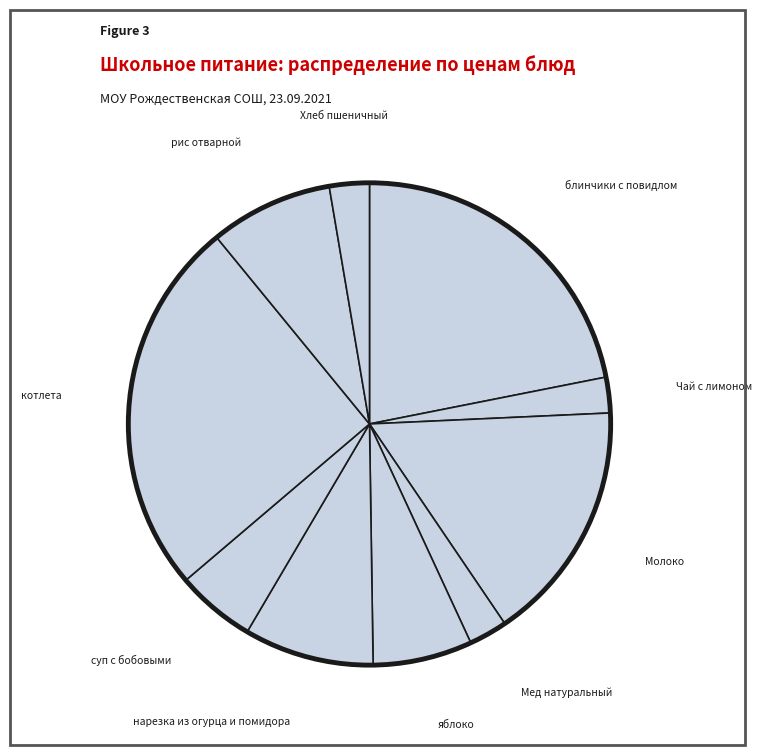

Is there any slice that represents more than half of the pie?

No